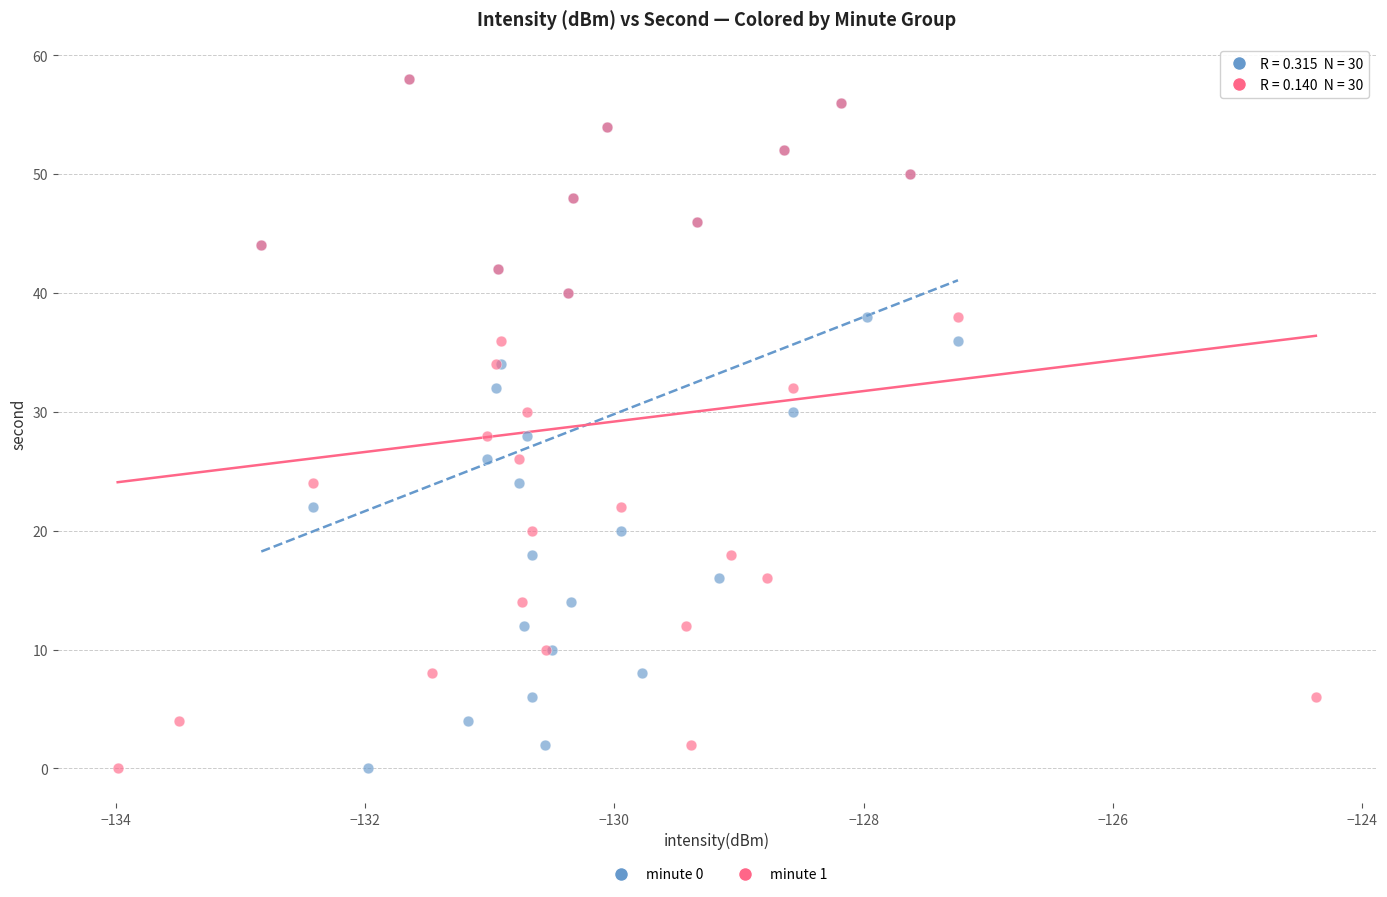

What are all the series names shown in the legend?

minute 0, minute 1